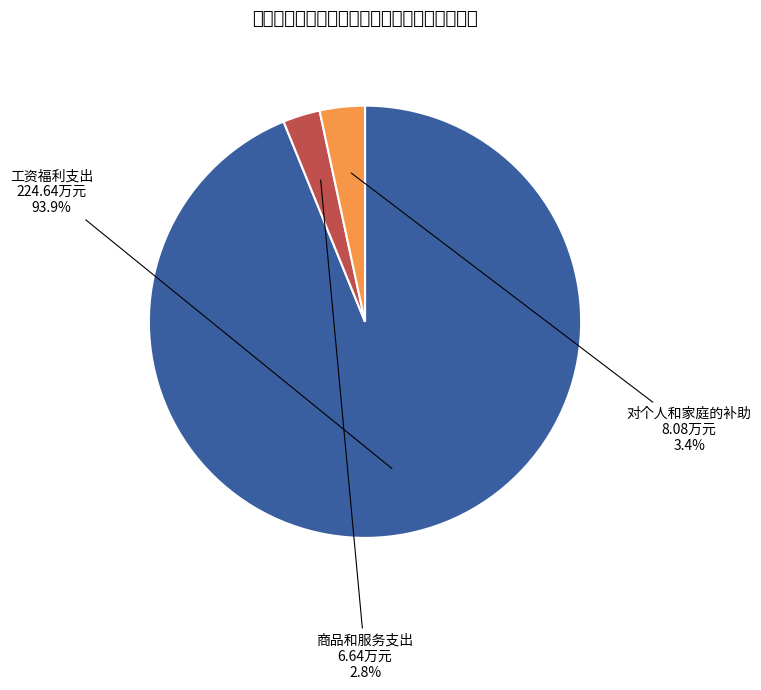

How many slices are in this pie chart?

3